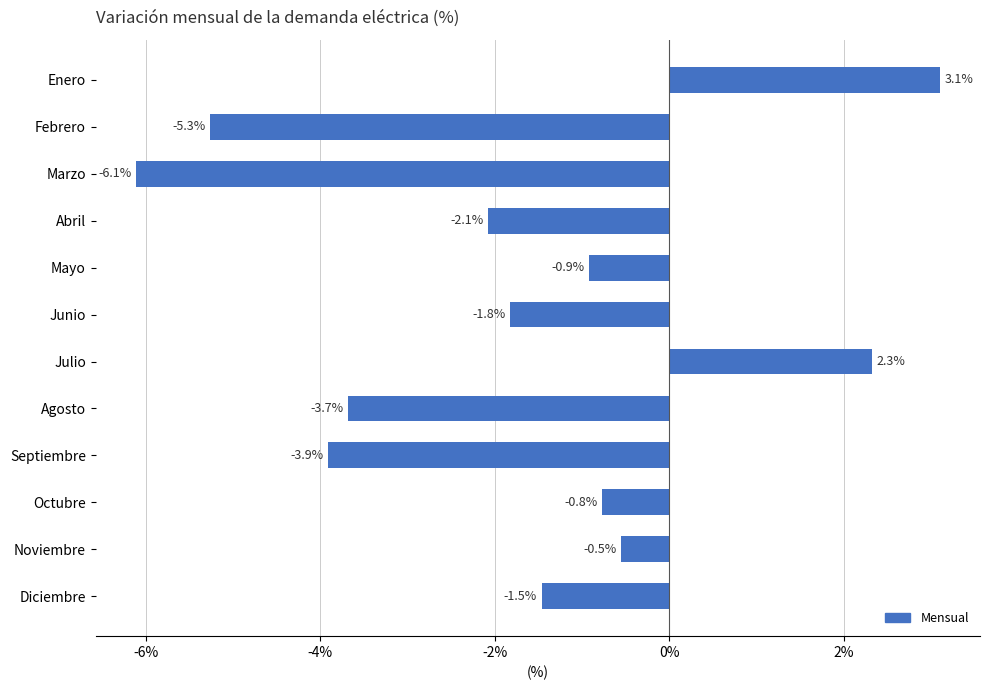

What position from the bottom is Junio?

7